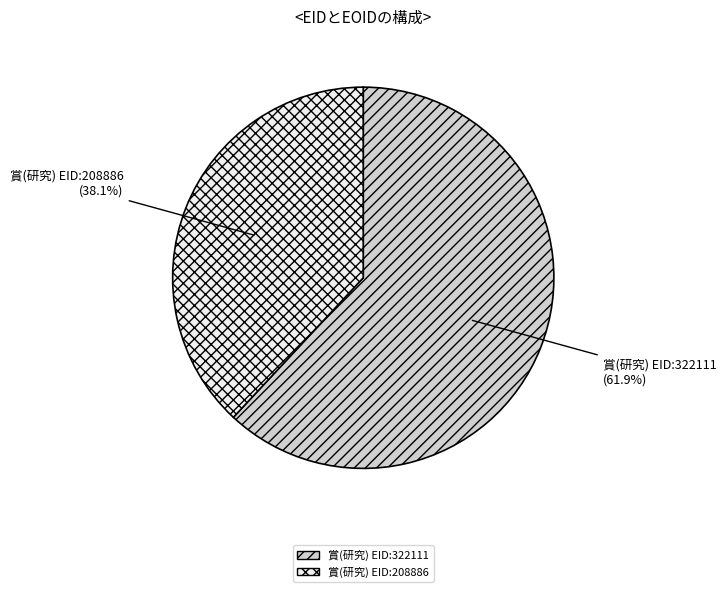

To the nearest percent, what is the difference between the largest and smallest slice percentages?

24%